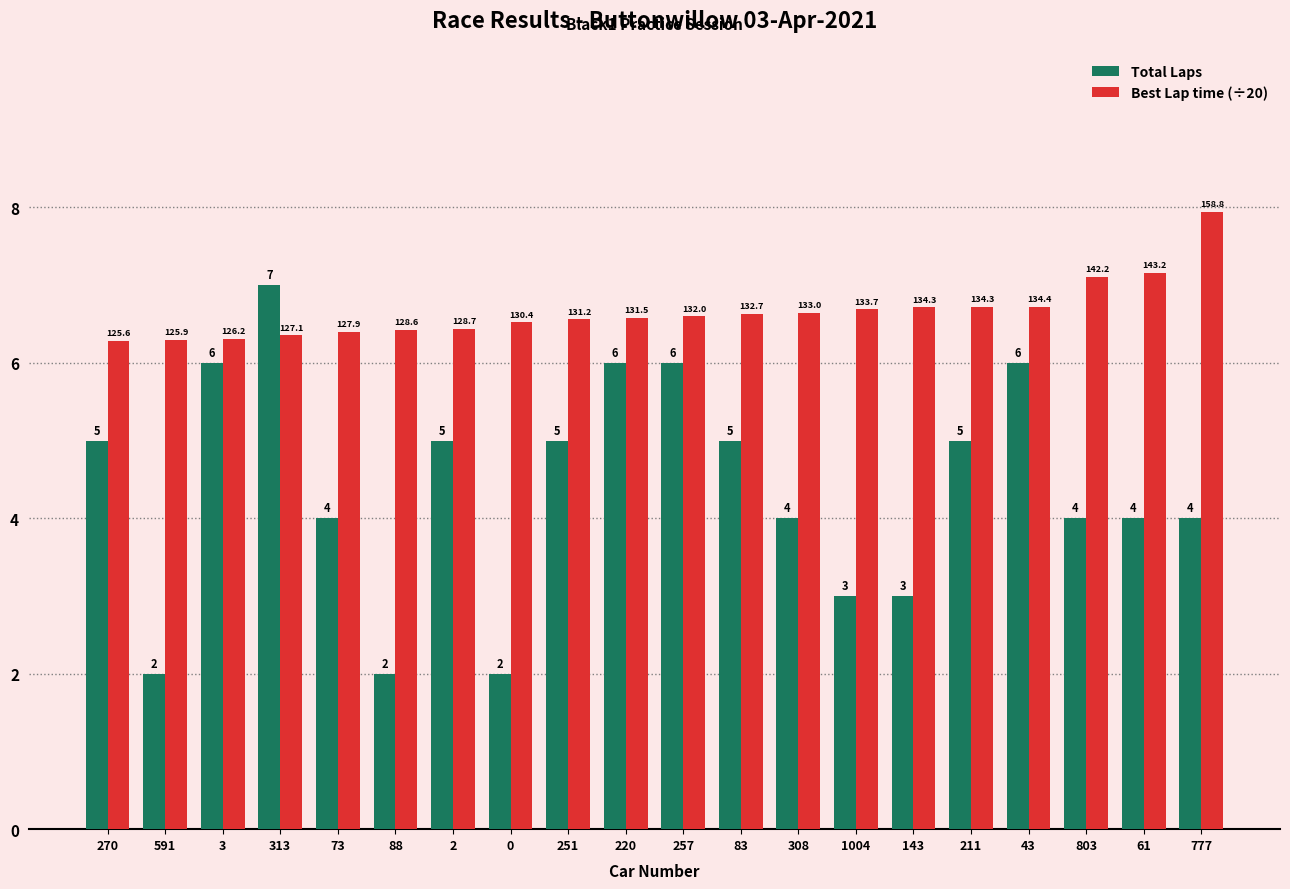

What is the difference between the maximum and minimum values in the Best Lap time (÷20) series?

1.7